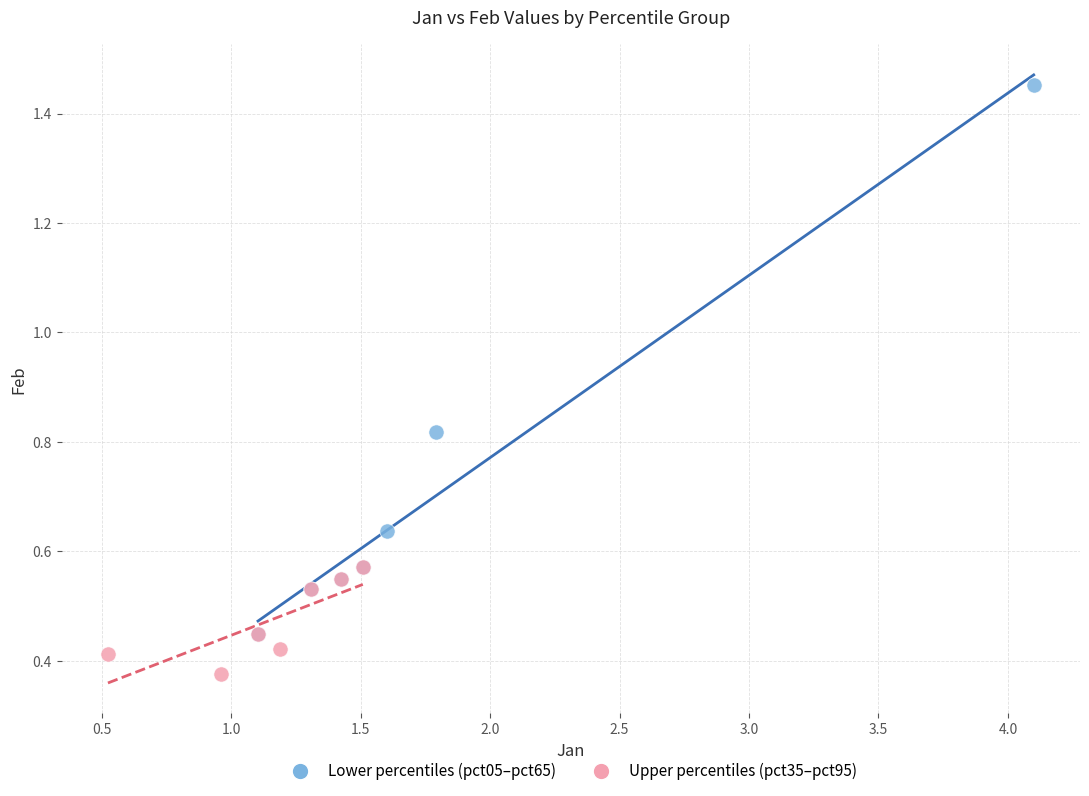

Which series reaches the minimum Y coordinate?

Upper percentiles (pct35–pct95)